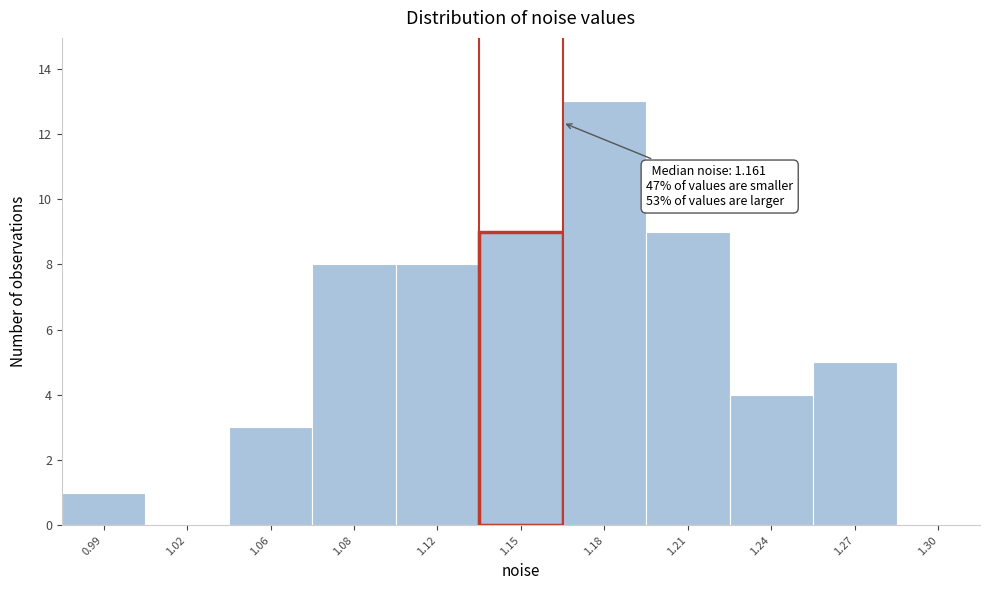

Reading left to right, extract all data points from this chart.

0.99=1	1.02=0	1.06=3	1.08=8	1.12=8	1.15=9	1.18=13	1.21=9	1.24=4	1.27=5	1.30=0